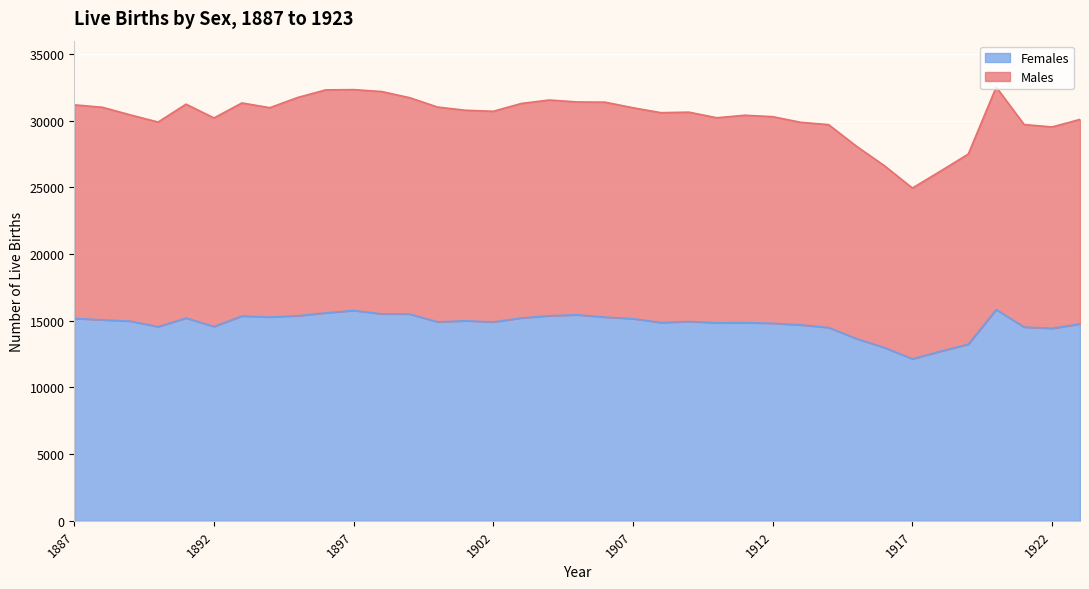

What is the sum of the Females values at 1895 and 1896?

30965